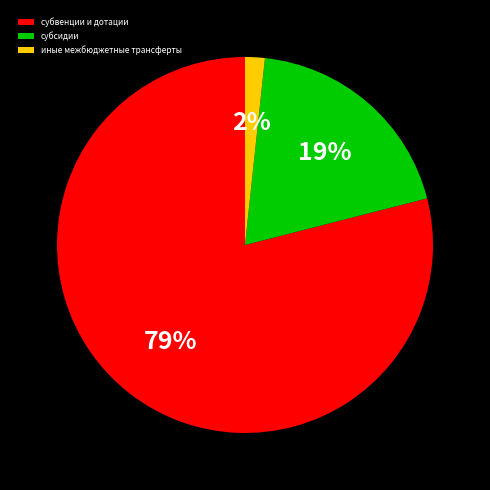

Is the sum of субсидии and субвенции и дотации greater than half?

Yes